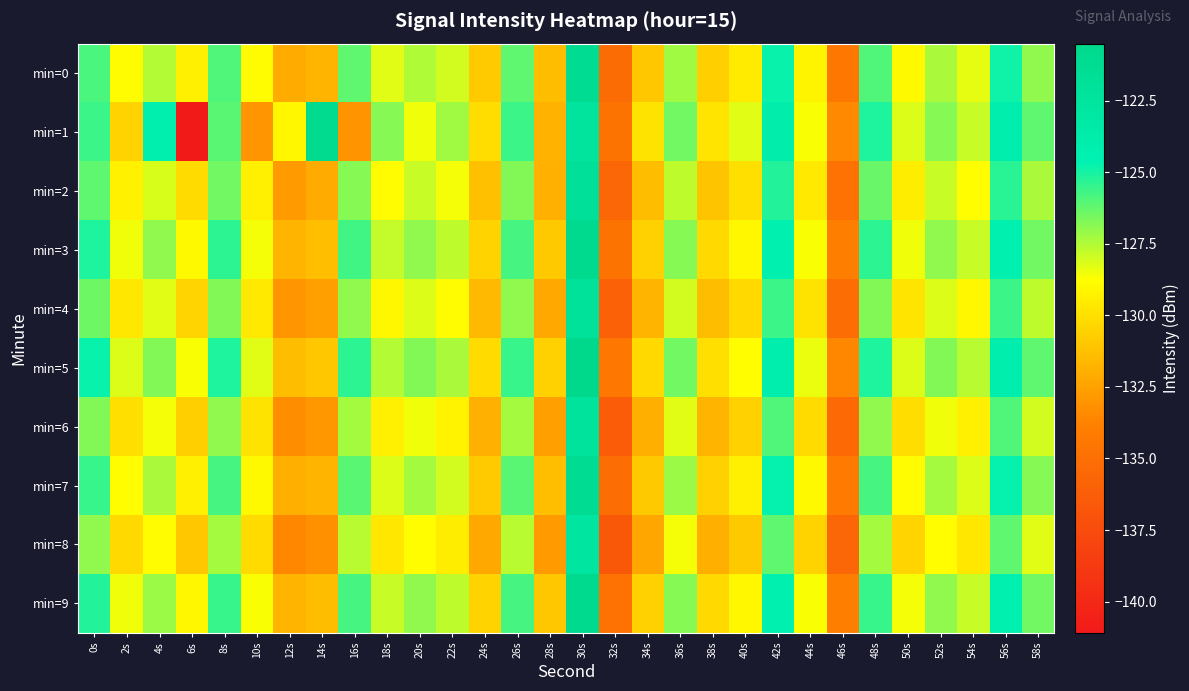

How many data points does each series have?

30